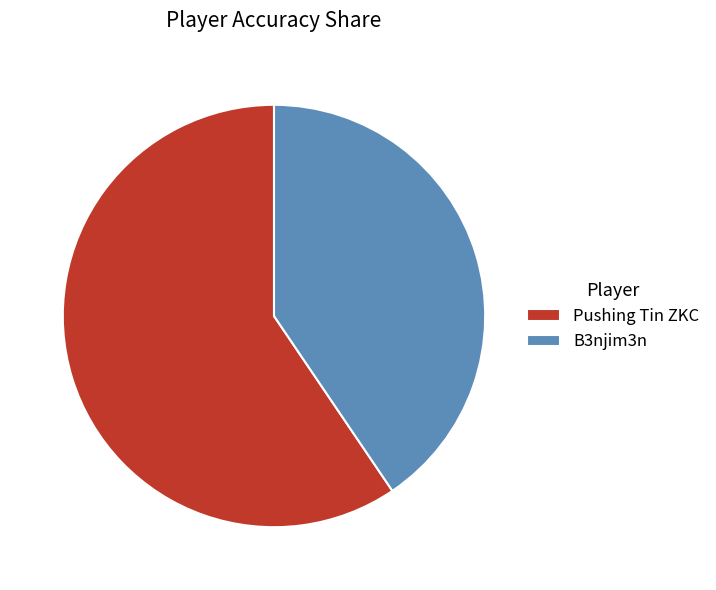

True or false: Pushing Tin ZKC accounts for 67% of the total.

False